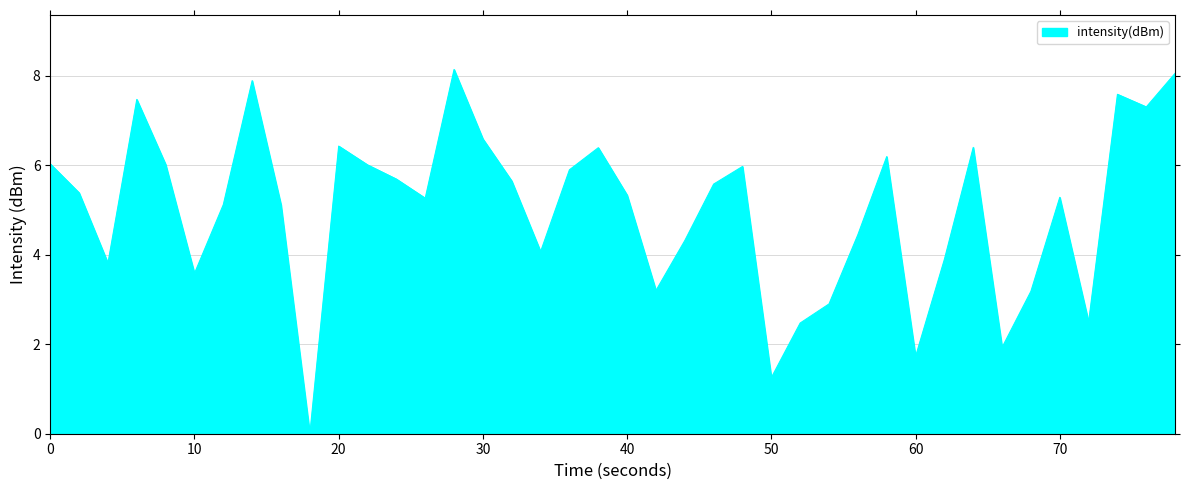

What is the greatest value displayed?

8.1